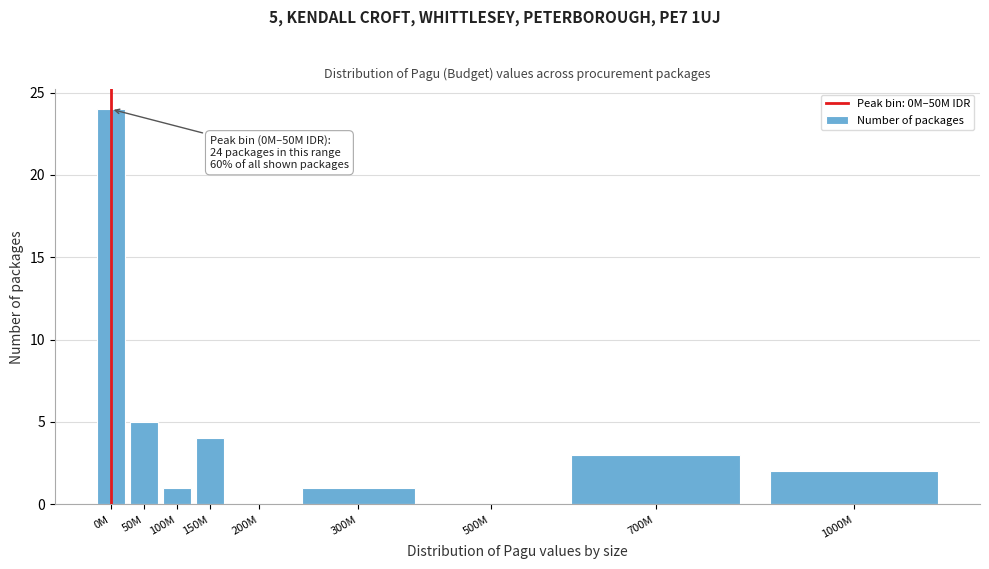

Reading left to right, list all the values displayed in this chart.

0M=24	50M=5	100M=1	150M=4	200M=0	300M=1	500M=0	700M=3	1000M=2